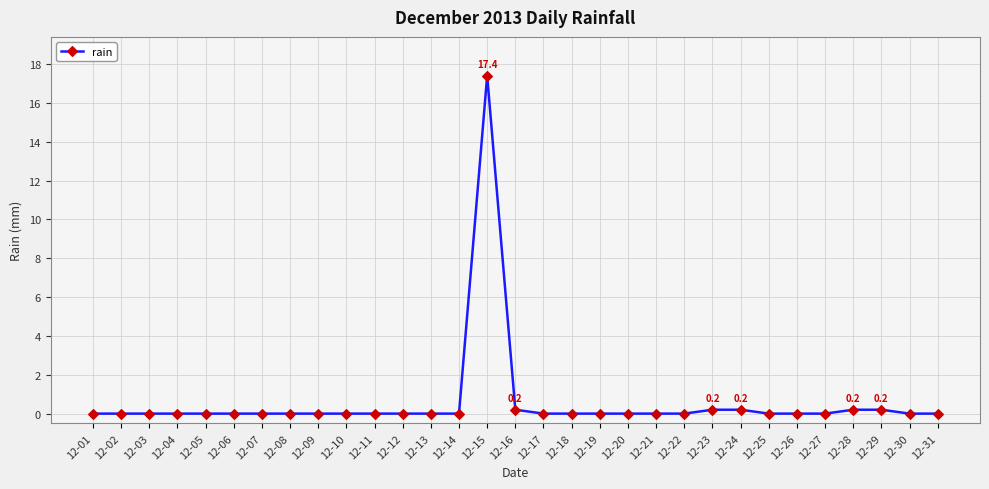

Which label corresponds to the largest value in the chart?

12-15